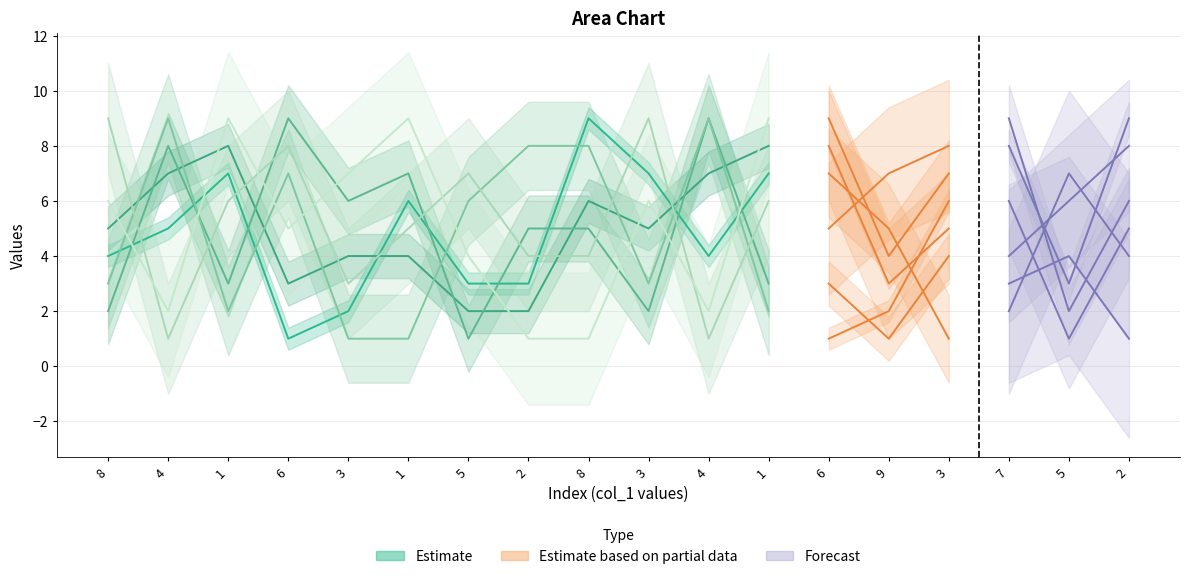

Where do col_8 and col_9 first cross each other?

8 and 4